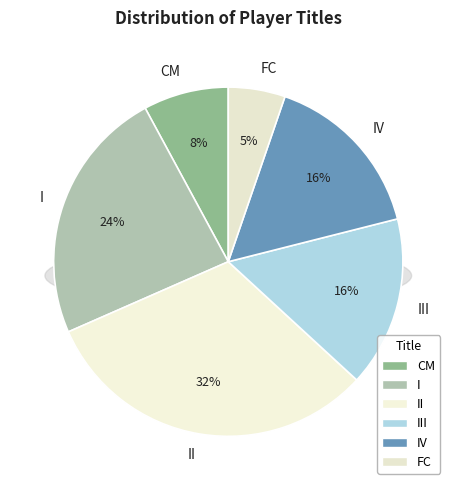

To the nearest percent, what portion does III represent?

16%